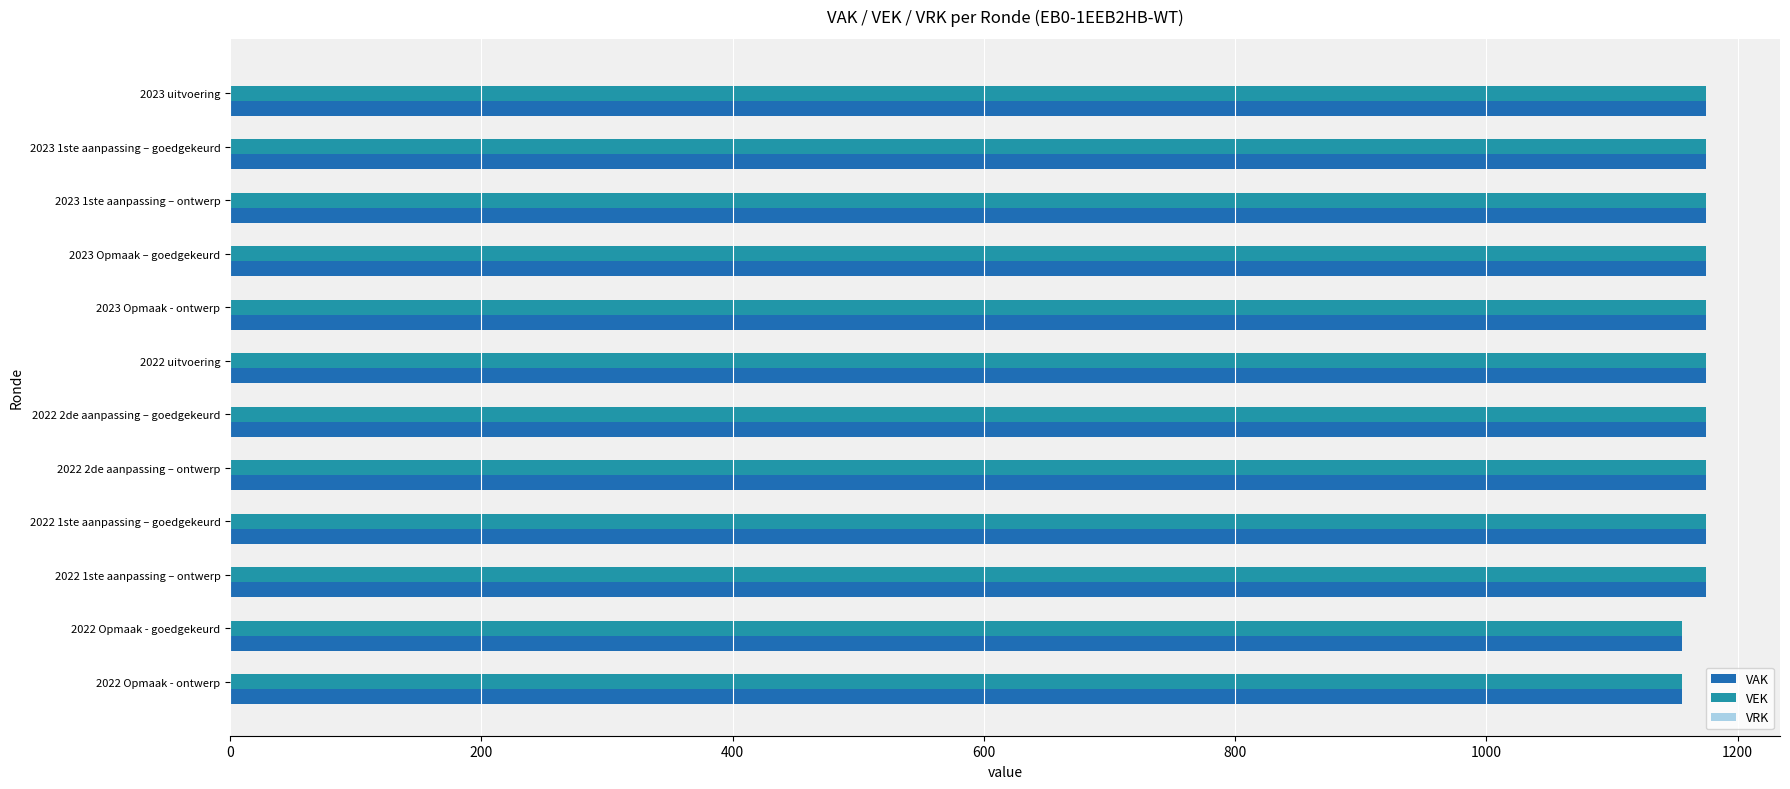

The value of VAK at 2022 1ste aanpassing – ontwerp is 691. True or false?

False